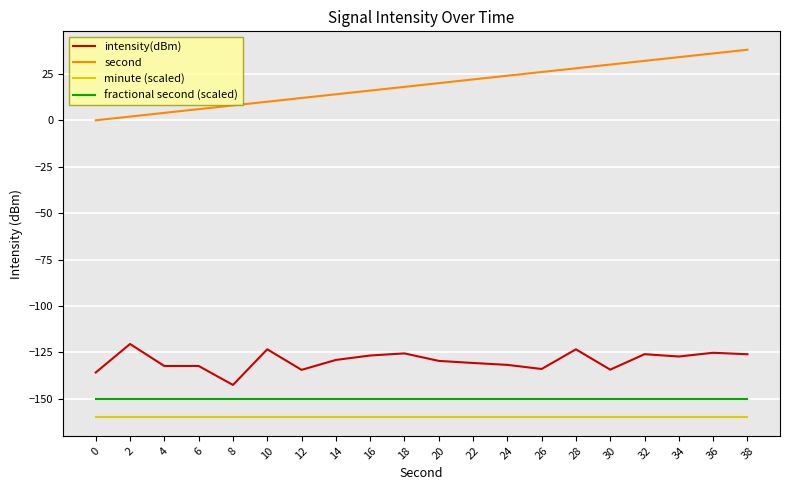

What is the average value of the minute (scaled) series?

-160.0